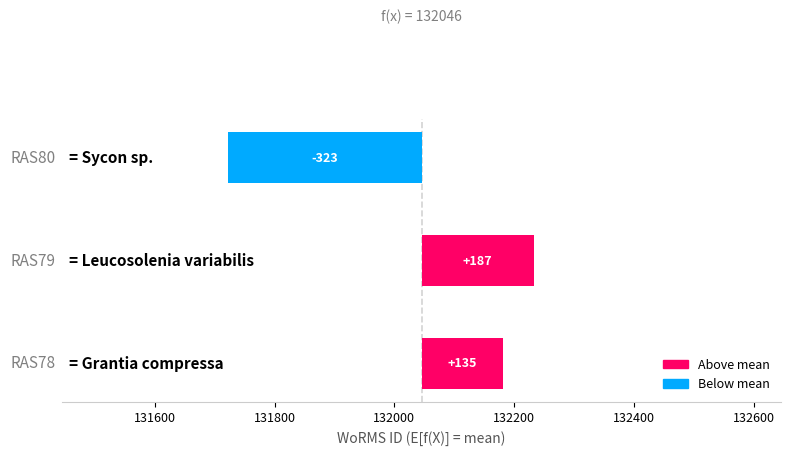

Does the chart contain any negative values?

Yes